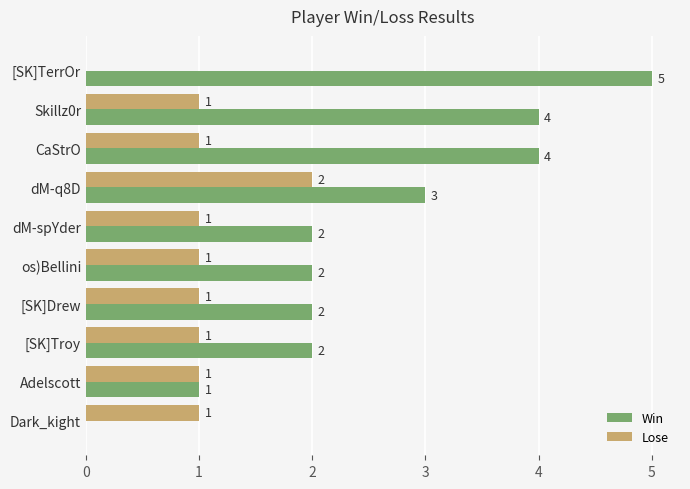

Which series changed the most between CaStrO and [SK]Drew?

Win